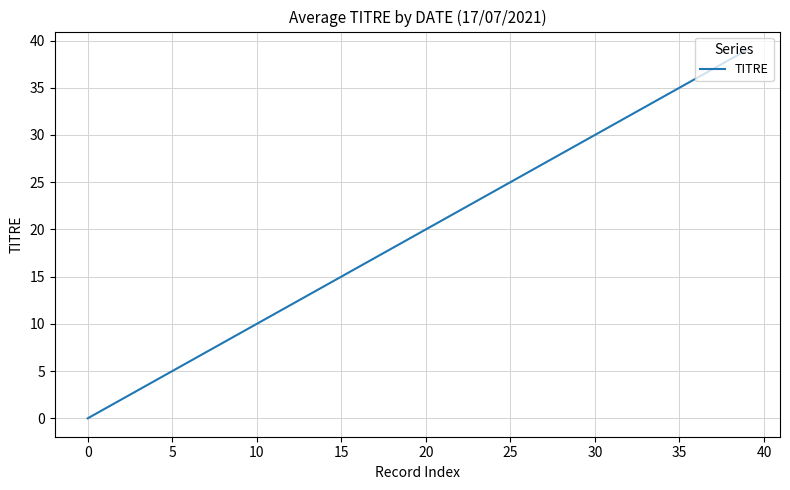

What is the difference between the maximum and minimum values?

39